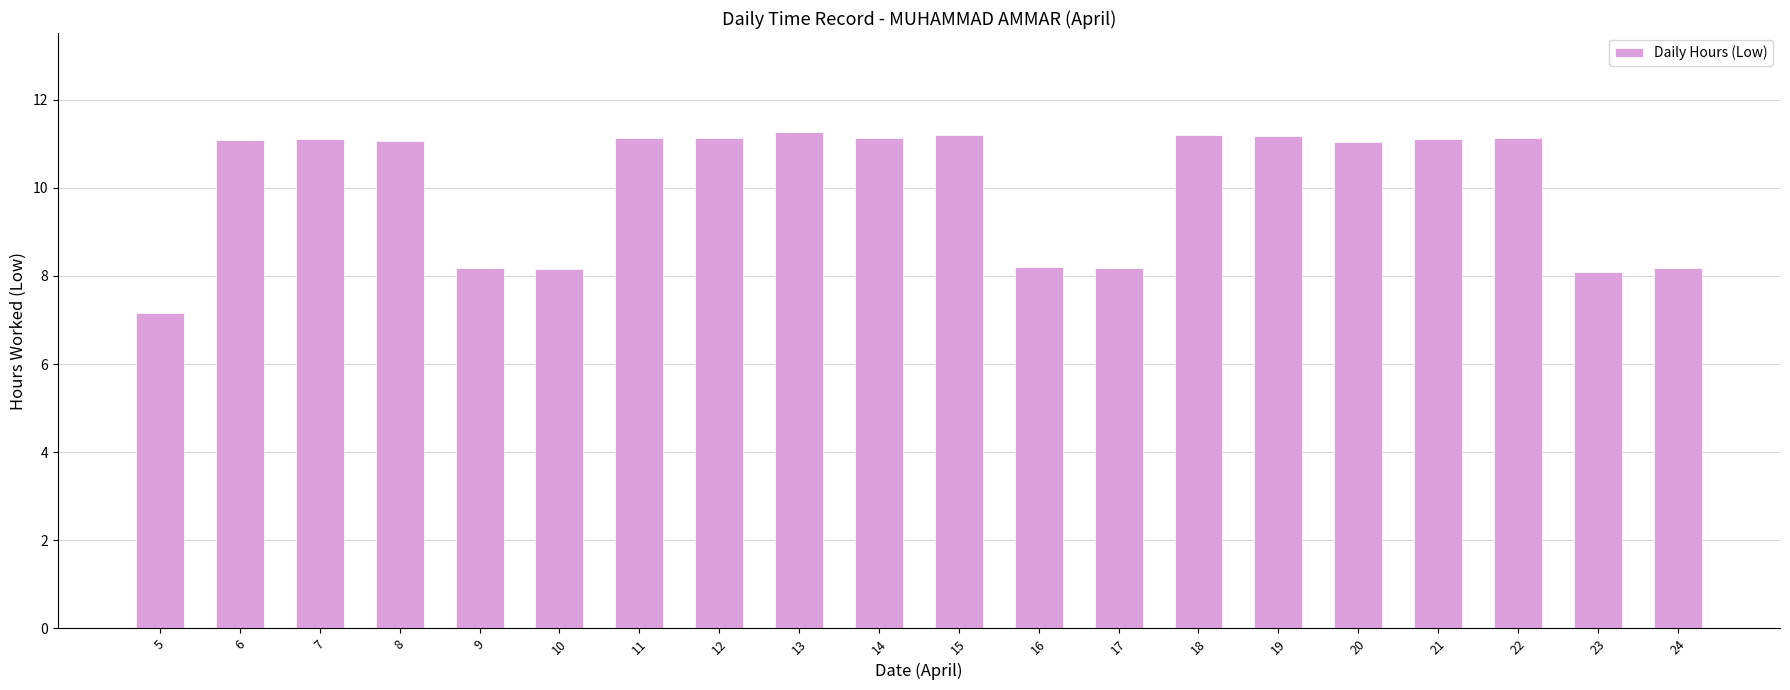

What is the value of the 18th bar from the left?

11.1